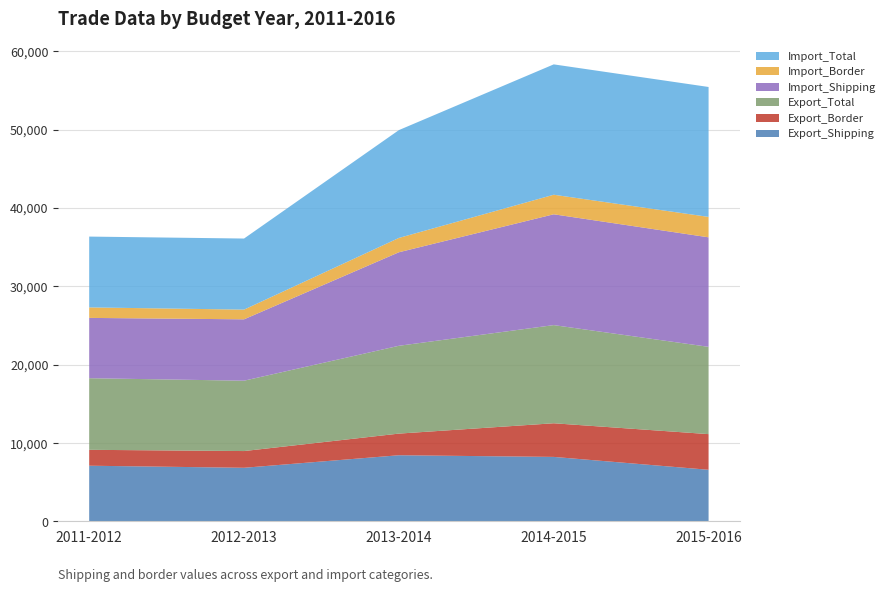

Reading left to right, list all the values displayed in this chart.

Export_Shipping: 2011-2012=7107.2	2012-2013=6843.0	2013-2014=8442.8	2014-2015=8230.7	2015-2016=6587.9
Export_Border: 2011-2012=2028.4	2012-2013=2134.0	2013-2014=2761.2	2014-2015=4293.0	2015-2016=4548.9
Export_Total: 2011-2012=9135.6	2012-2013=8977.0	2013-2014=11204.0	2014-2015=12523.7	2015-2016=11136.9
Import_Shipping: 2011-2012=7695.5	2012-2013=7830.4	2013-2014=11932.6	2014-2015=14139.0	2015-2016=13973.0
Import_Border: 2011-2012=1339.6	2012-2013=1238.6	2013-2014=1826.9	2014-2015=2494.1	2015-2016=2604.9
Import_Total: 2011-2012=9035.1	2012-2013=9068.9	2013-2014=13759.5	2014-2015=16633.1	2015-2016=16577.9